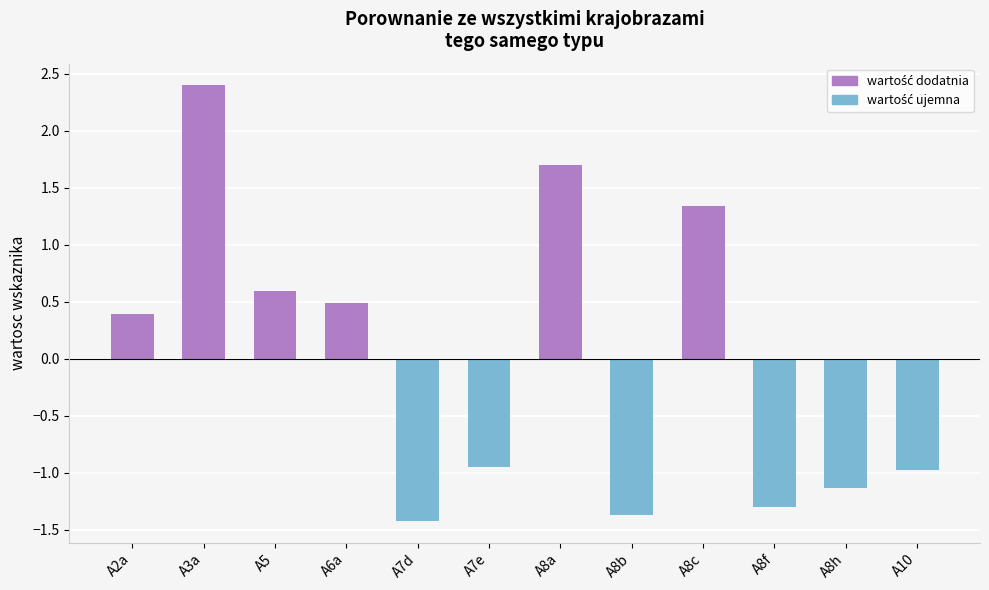

Which has a higher value, A7d or A8f?

A8f